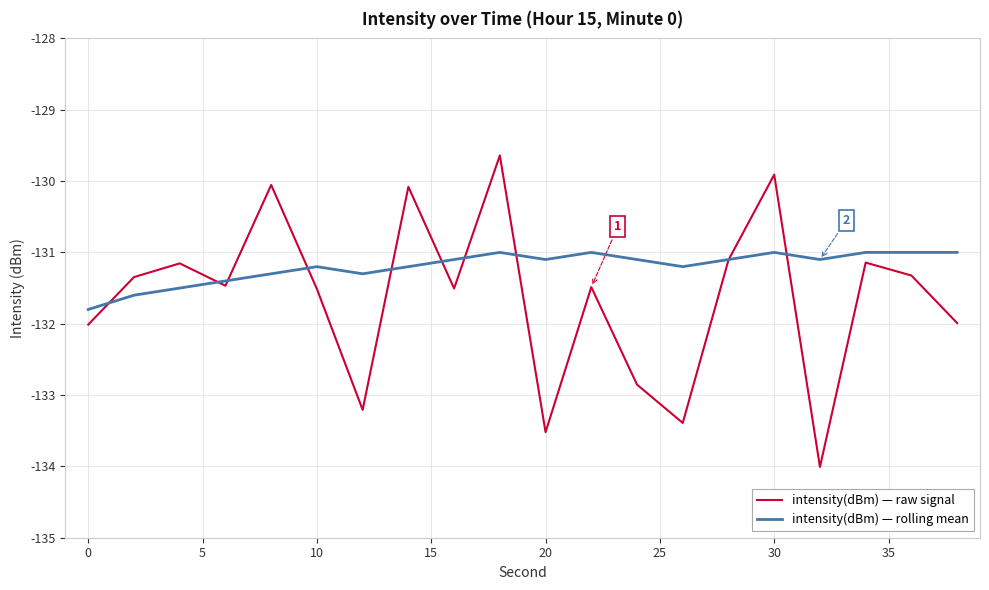

Which series has the widest spread of values?

intensity(dBm) — raw signal